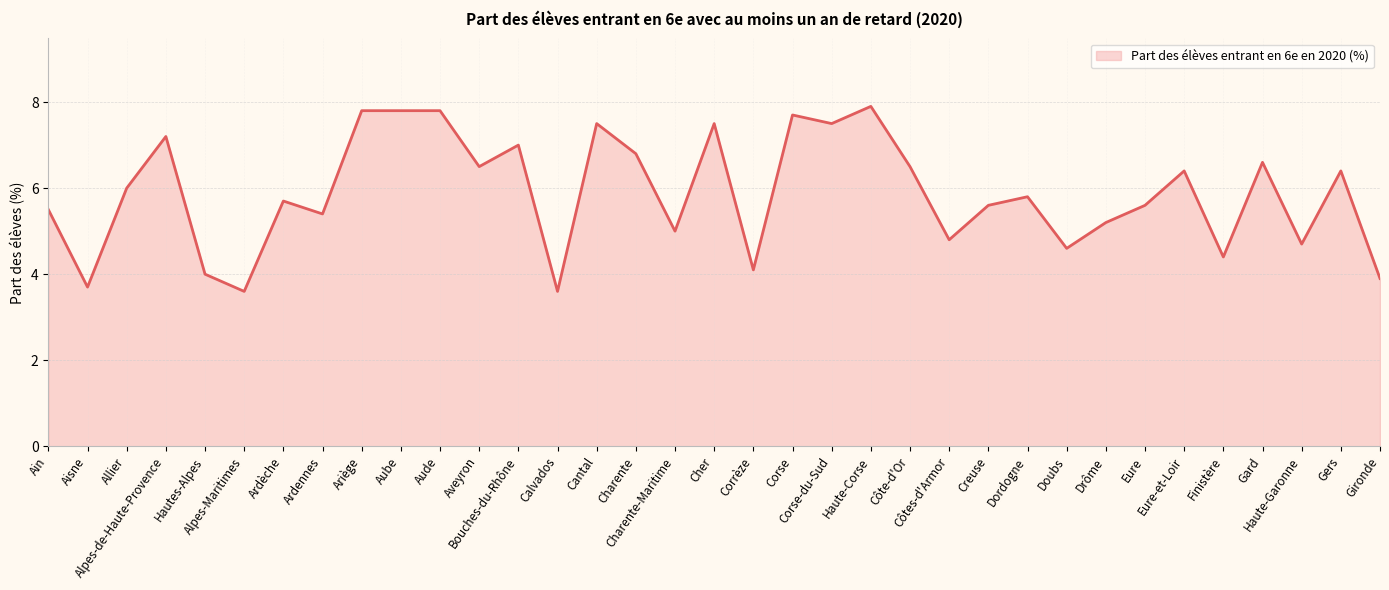

Read the value at Calvados.

3.6